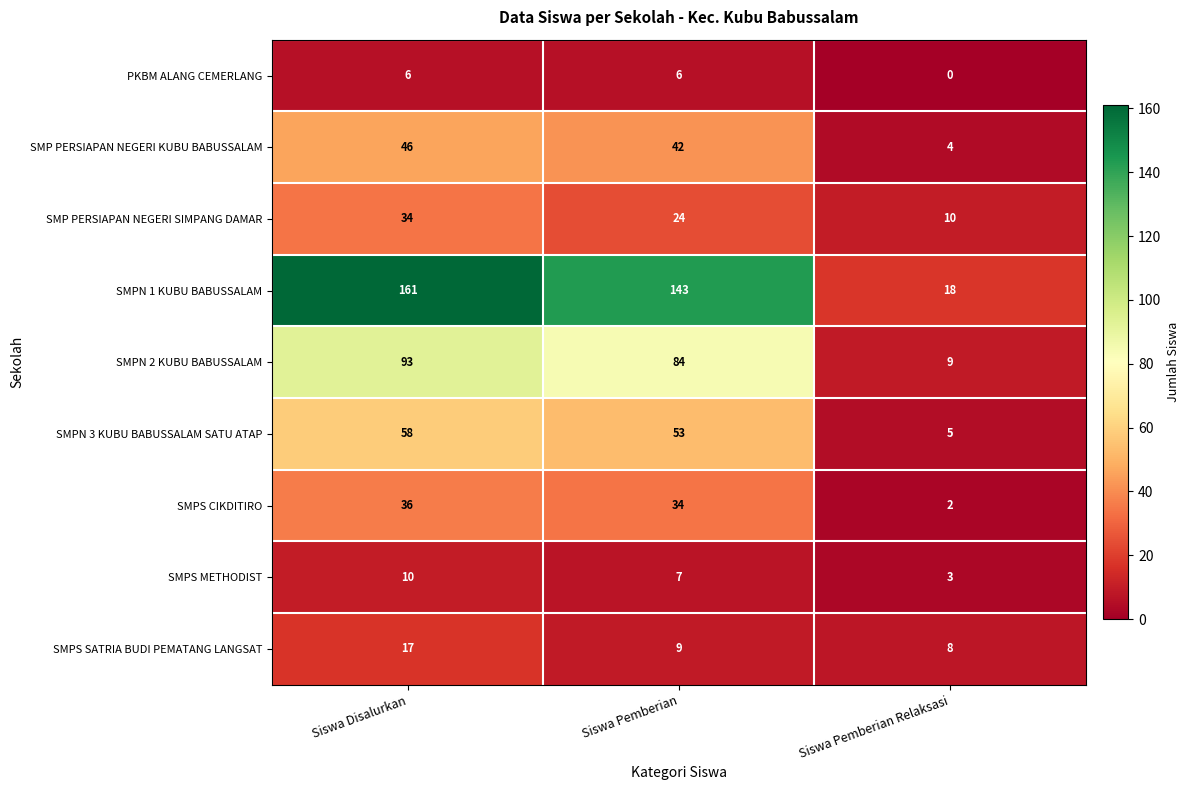

Reading left to right, list all the values displayed in this chart.

PKBM ALANG CEMERLANG: 6	6	0
SMP PERSIAPAN NEGERI KUBU BABUSSALAM: 46	42	4
SMP PERSIAPAN NEGERI SIMPANG DAMAR: 34	24	10
SMPN 1 KUBU BABUSSALAM: 161	143	18
SMPN 2 KUBU BABUSSALAM: 93	84	9
SMPN 3 KUBU BABUSSALAM SATU ATAP: 58	53	5
SMPS CIKDITIRO: 36	34	2
SMPS METHODIST: 10	7	3
SMPS SATRIA BUDI PEMATANG LANGSAT: 17	9	8